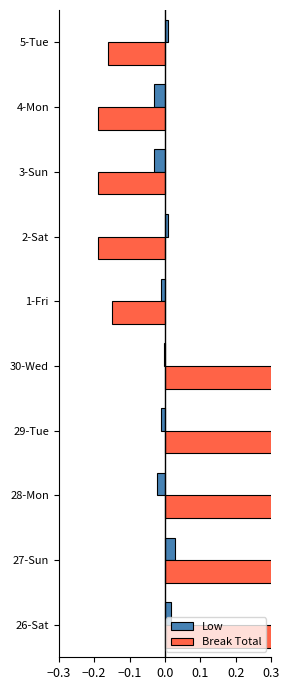

How many bars are there in each group?

2